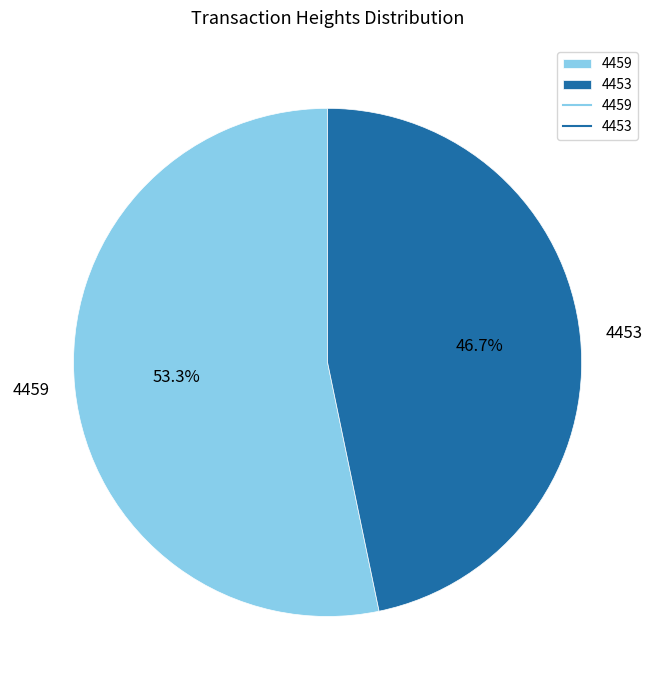

To the nearest percent, what is the average slice percentage?

50%